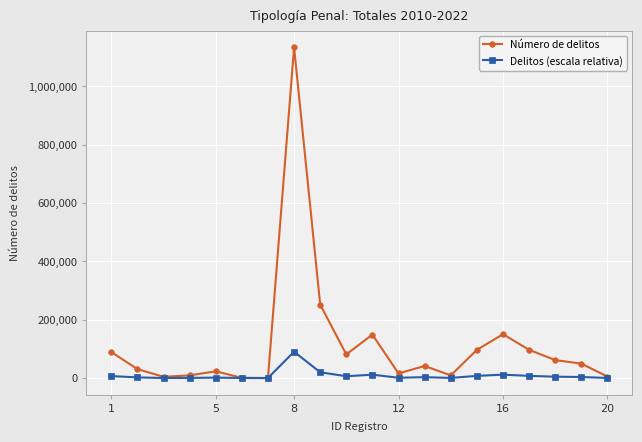

Which series has the widest spread of values?

Número de delitos